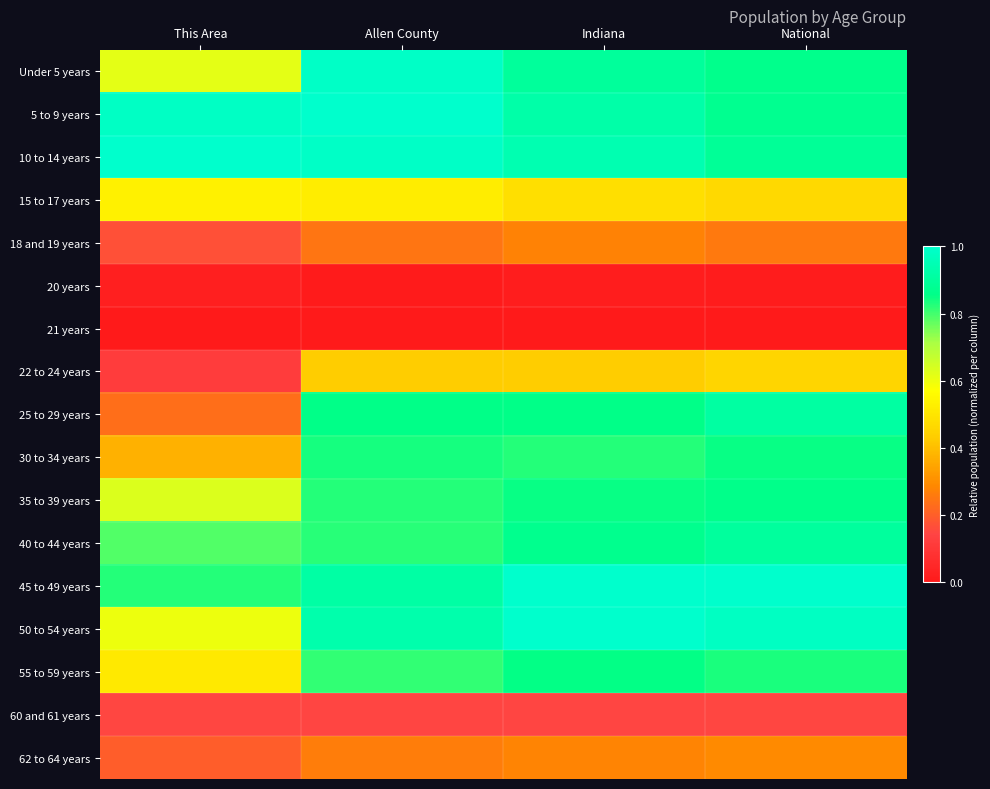

Reading left to right, list all the values displayed in this chart.

Under 5 years: This Area=0.6	Allen County=1.0	Indiana=0.9	National=0.9
5 to 9 years: This Area=1.0	Allen County=1.0	Indiana=0.9	National=0.9
10 to 14 years: This Area=1.0	Allen County=1.0	Indiana=0.9	National=0.9
15 to 17 years: This Area=0.5	Allen County=0.5	Indiana=0.5	National=0.5
18 and 19 years: This Area=0.2	Allen County=0.2	Indiana=0.3	National=0.3
20 years: This Area=0.0	Allen County=0.0	Indiana=0.0	National=0.0
21 years: This Area=0.0	Allen County=0.0	Indiana=0.0	National=0.0
22 to 24 years: This Area=0.1	Allen County=0.4	Indiana=0.4	National=0.5
25 to 29 years: This Area=0.2	Allen County=0.9	Indiana=0.9	National=0.9
30 to 34 years: This Area=0.4	Allen County=0.8	Indiana=0.8	National=0.9
35 to 39 years: This Area=0.6	Allen County=0.8	Indiana=0.9	National=0.9
40 to 44 years: This Area=0.8	Allen County=0.8	Indiana=0.9	National=0.9
45 to 49 years: This Area=0.8	Allen County=0.9	Indiana=1.0	National=1.0
50 to 54 years: This Area=0.6	Allen County=0.9	Indiana=1.0	National=1.0
55 to 59 years: This Area=0.5	Allen County=0.8	Indiana=0.9	National=0.8
60 and 61 years: This Area=0.1	Allen County=0.1	Indiana=0.1	National=0.2
62 to 64 years: This Area=0.2	Allen County=0.3	Indiana=0.3	National=0.3